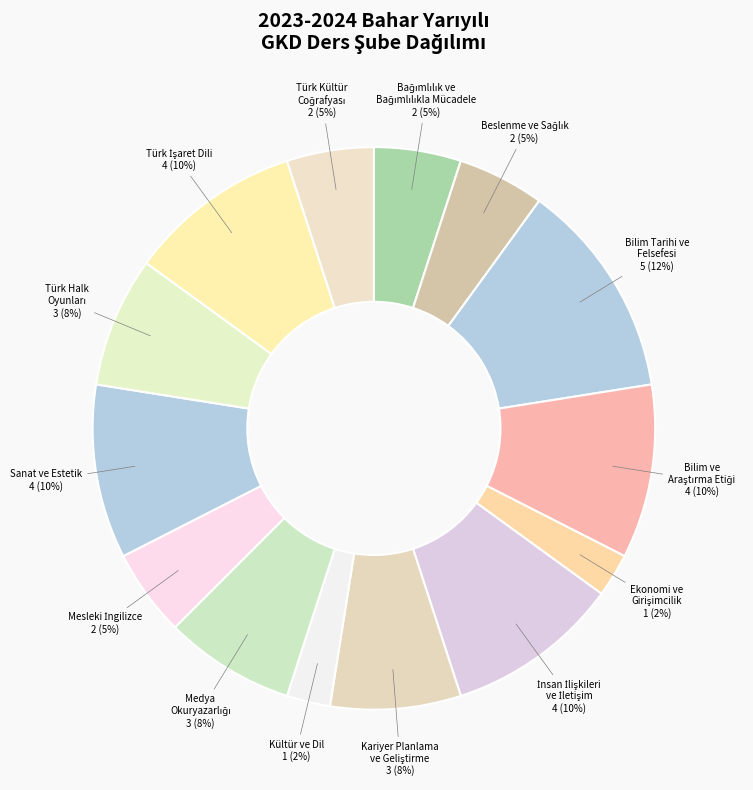

What percentage is the Bilim Tarihi ve Felsefesi slice, to the nearest percent?

12%